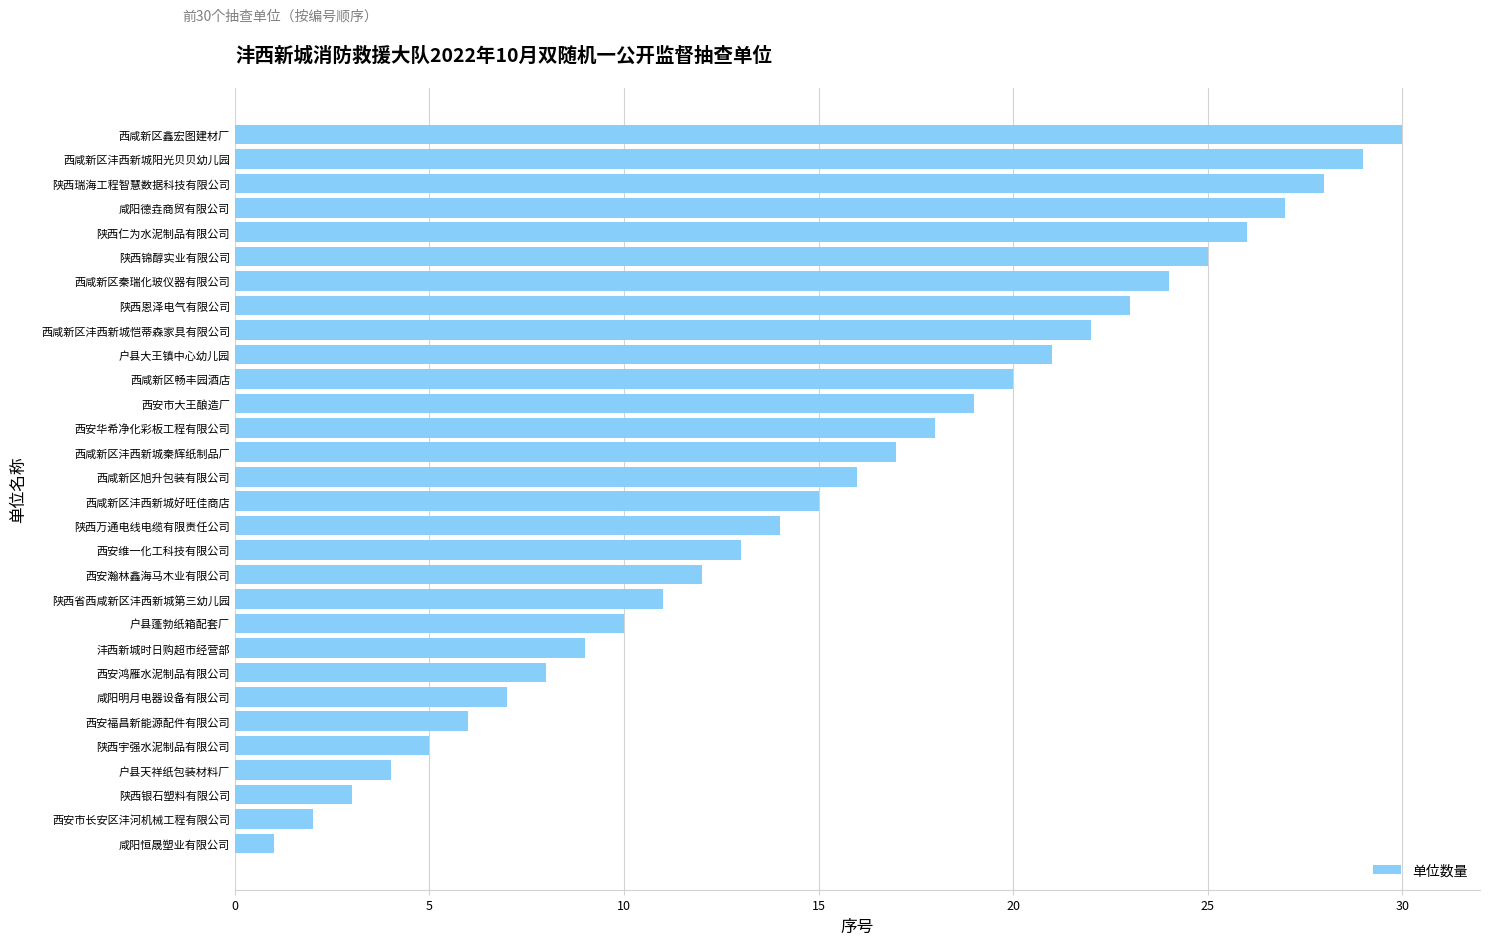

What is the sum of all values?

465